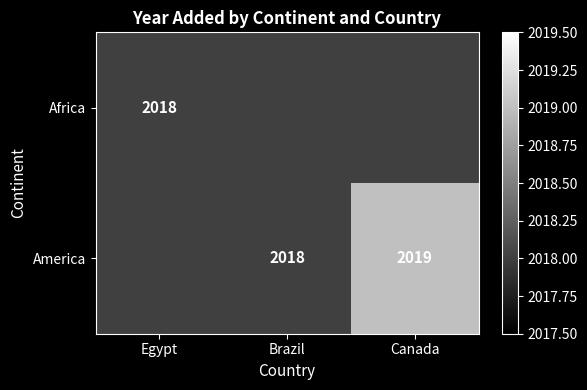

The value of Africa at Egypt is 2018. True or false?

True